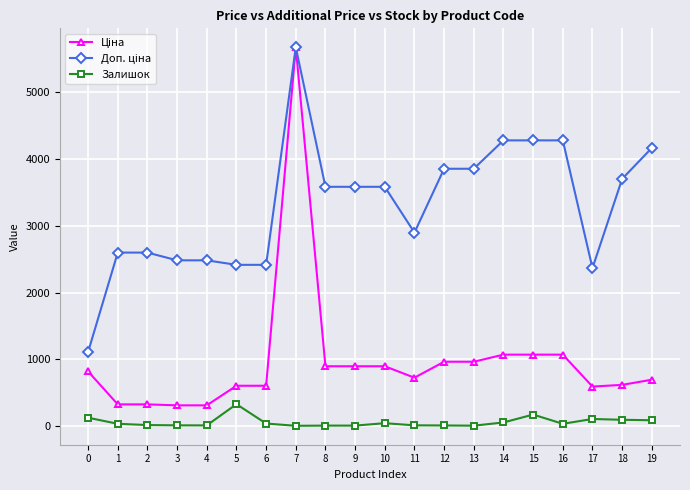

At which category is the sum across all series the highest?

7